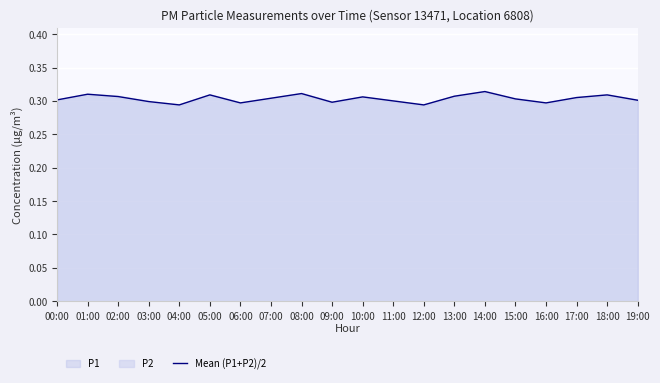

Which category has the highest value across all series?

14:00